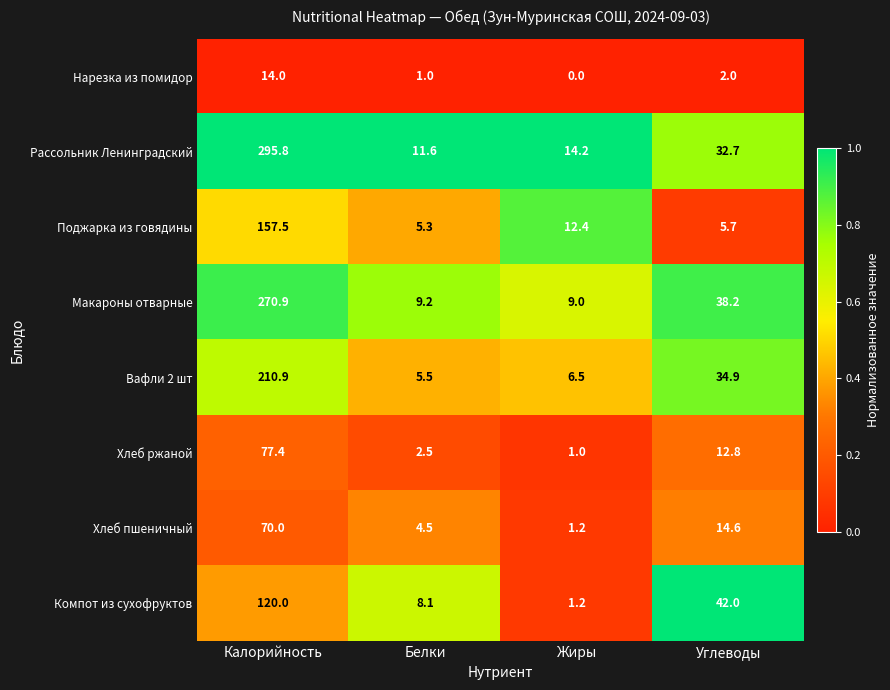

At which label does Поджарка из говядины first exceed 12?

Калорийность